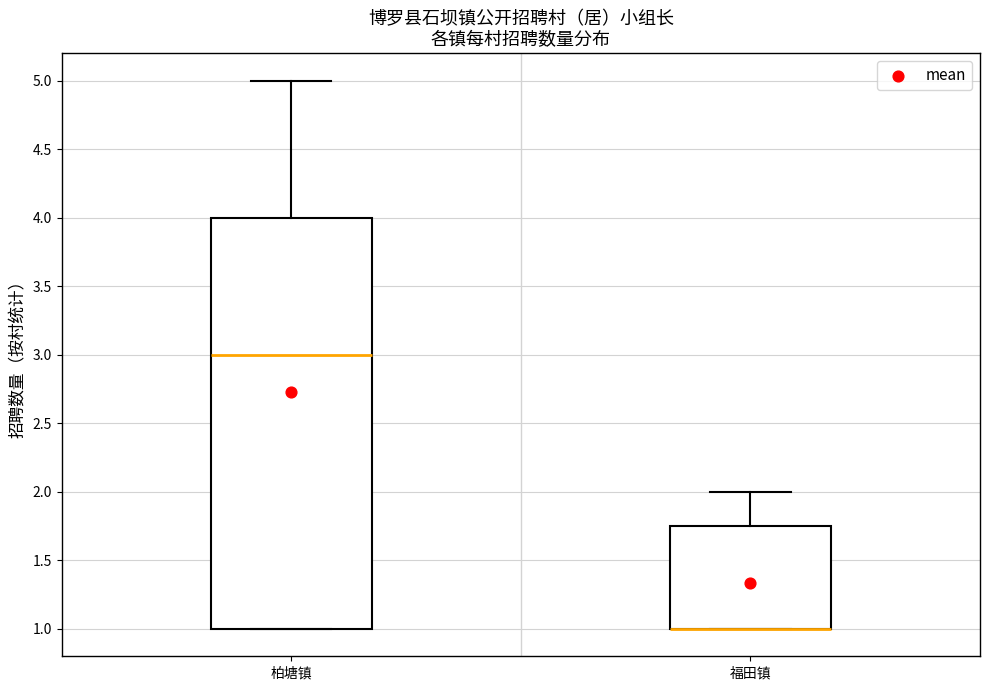

Reading left to right, read every box against the y-axis: the position of its median line, the range the box covers, and the ends of its whiskers. The values are not printed on the chart, so give them approximately, as read against the axis.

柏塘镇: median 3.00, box 1.00 to 4.00, whiskers 1.00 to 5.00
福田镇: median 1.00 (drawn on the box's lower edge), box 1.00 to 1.75, whiskers 1.00 to 2.00